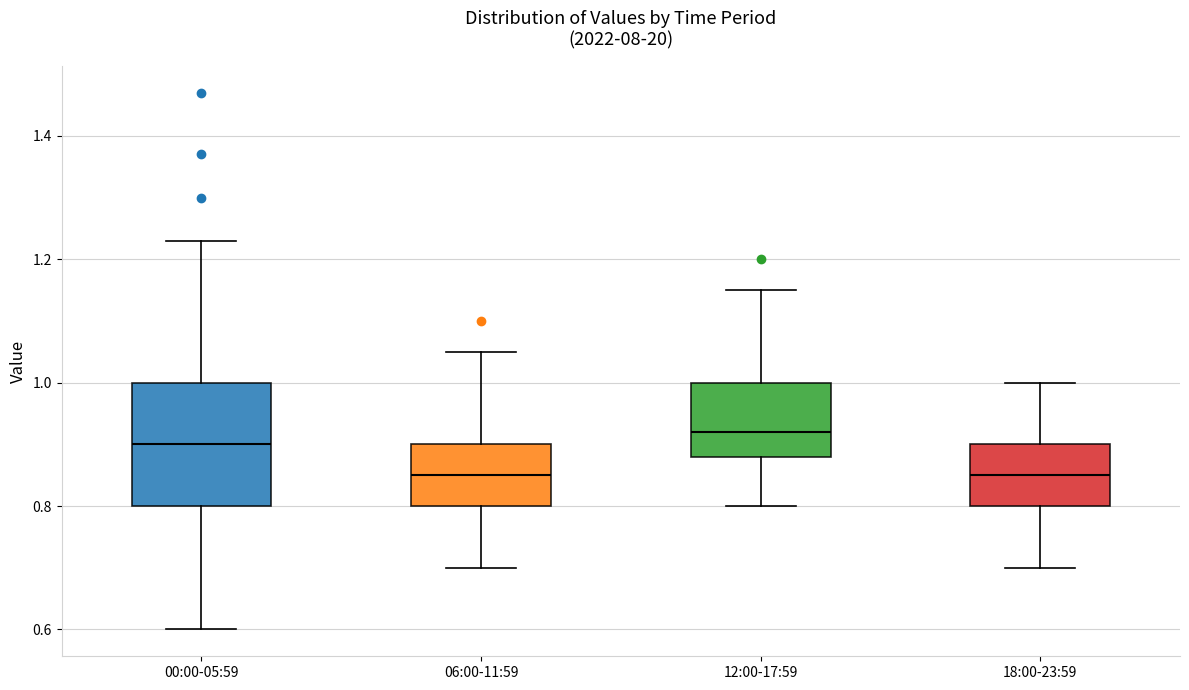

Reading left to right, transcribe this box plot: for each box, give where its median line is, the range the box spans, and where its two whiskers end, as read against the y-axis. The values are not printed on the chart, so give them approximately, as read against the axis.

00:00-05:59: median 0.90, box 0.80 to 1.00, whiskers 0.60 to 1.24
06:00-11:59: median 0.86, box 0.80 to 0.90, whiskers 0.70 to 1.06
12:00-17:59: median 0.92, box 0.88 to 1.00, whiskers 0.80 to 1.16
18:00-23:59: median 0.86, box 0.80 to 0.90, whiskers 0.70 to 1.00